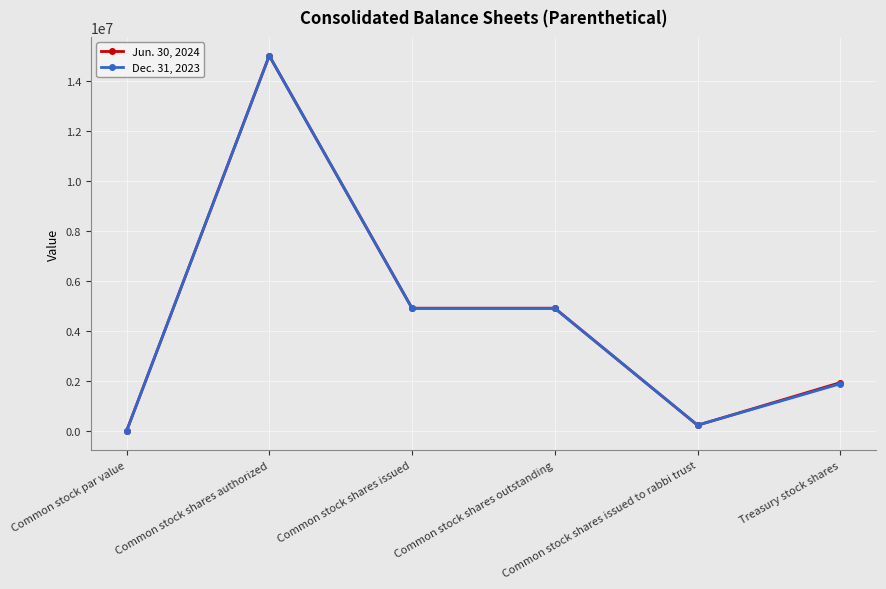

What is the minimum value for Jun. 30, 2024?

2